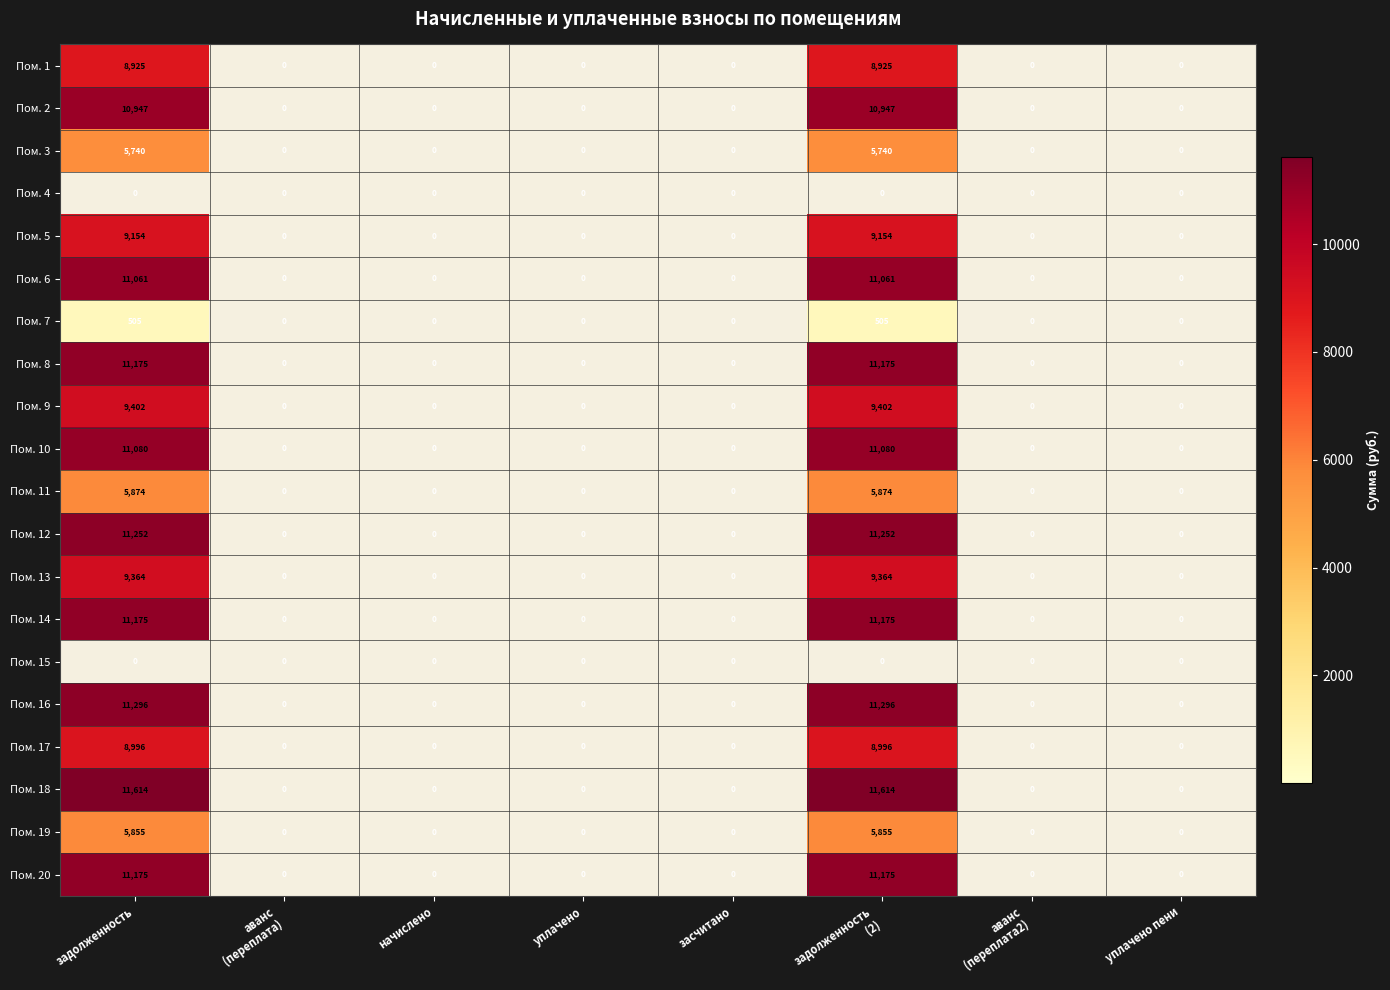

How many categories are shown in the chart?

8